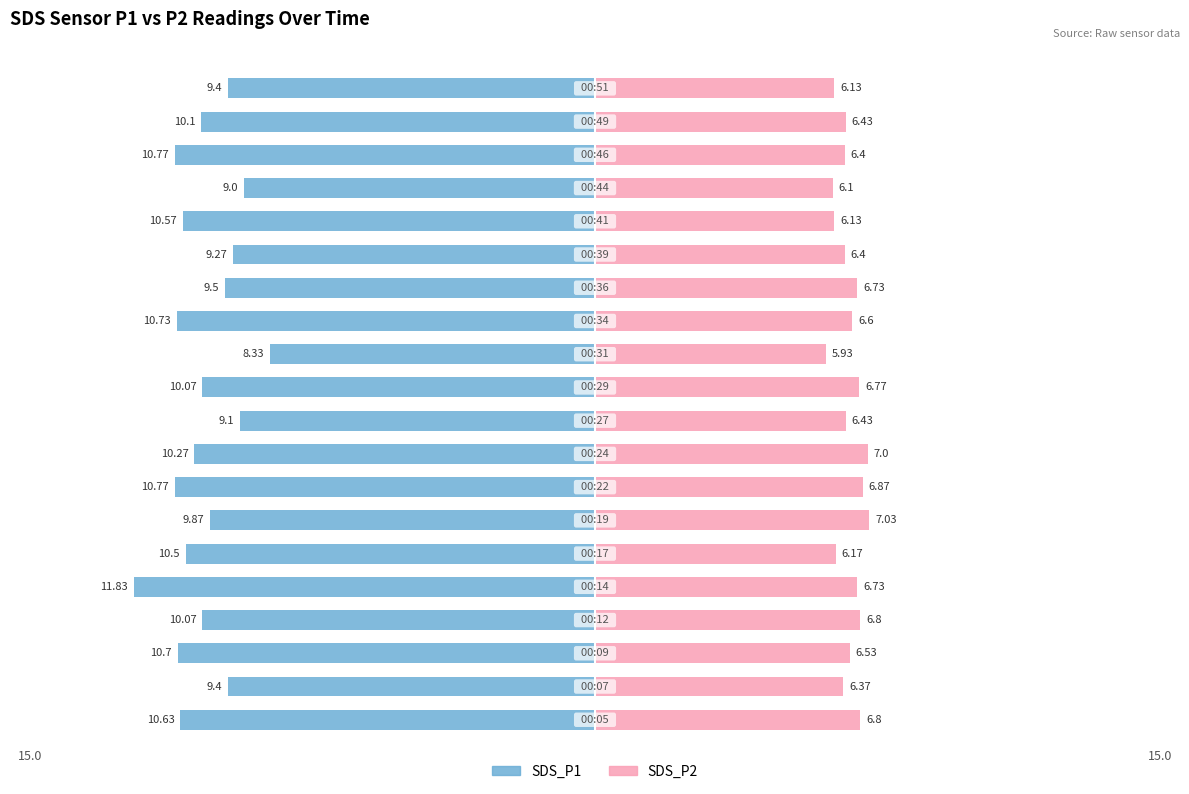

What is the value of the SDS_P2 bar at the 19th from the left?

6.4